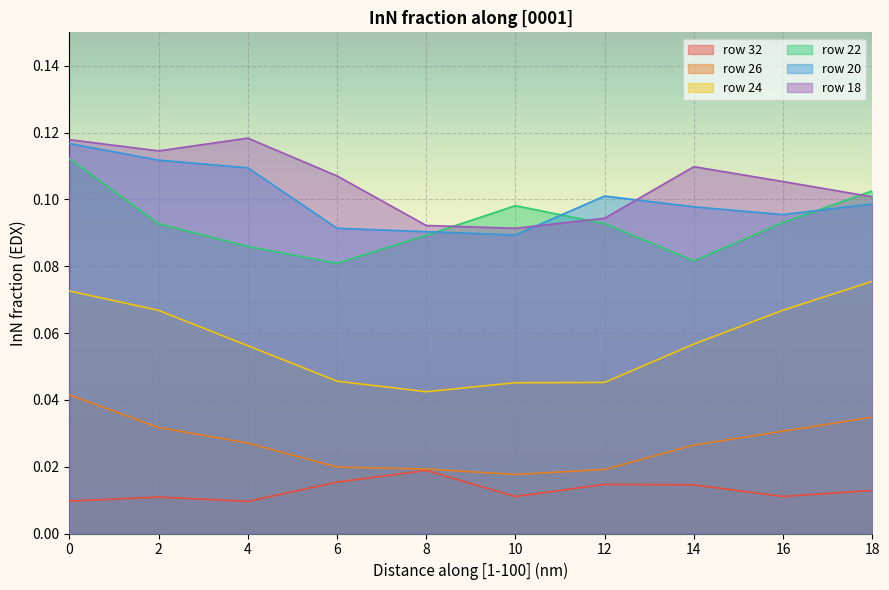

Rank the series by their maximum value, from lowest to highest.

row 32, row 26, row 24, row 22, row 20, row 18